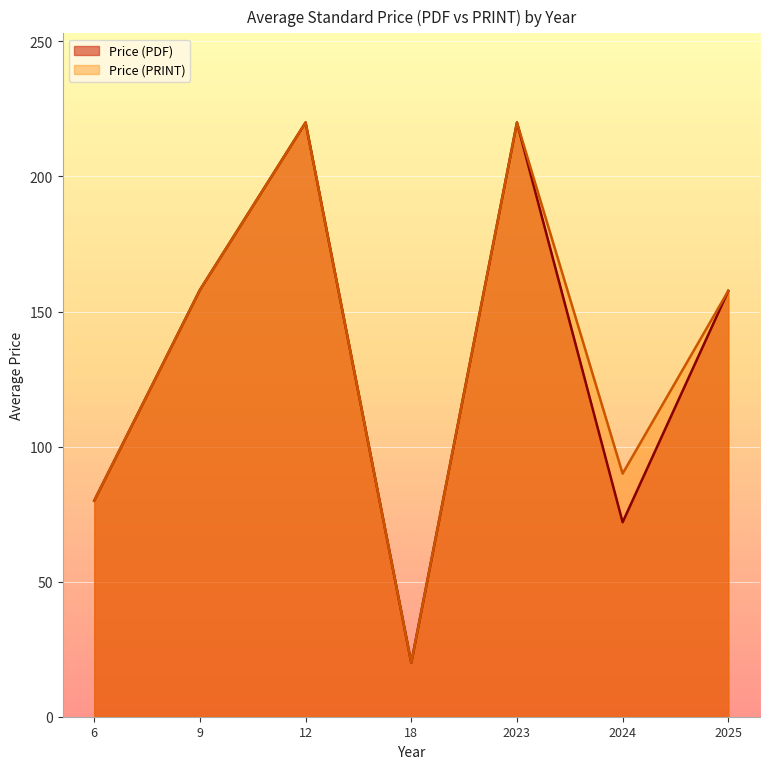

What is the maximum value for Price (PDF)?

220.0